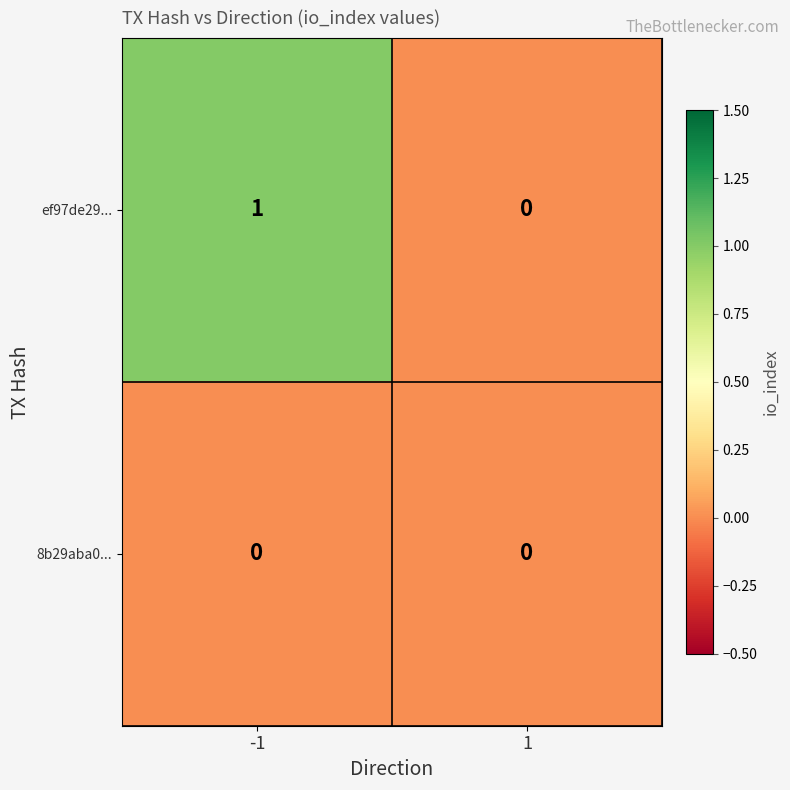

Which series has the largest range (max minus min)?

ef97de29...